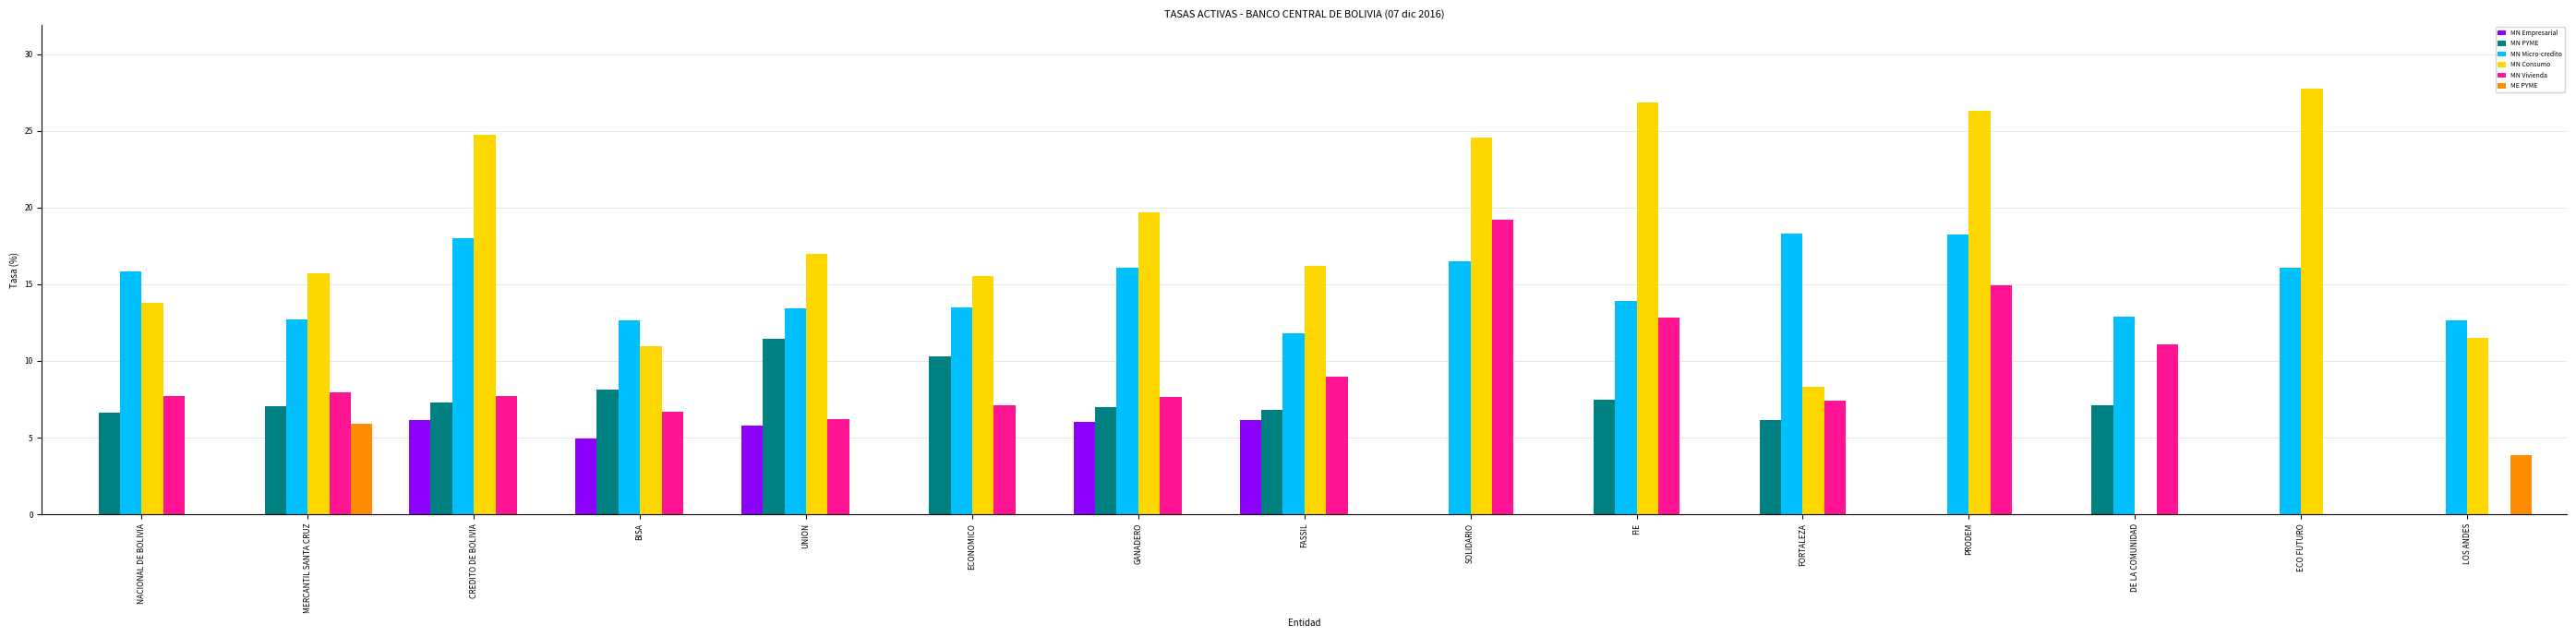

Between FASSIL and FIE, which series saw the biggest shift?

MN Consumo